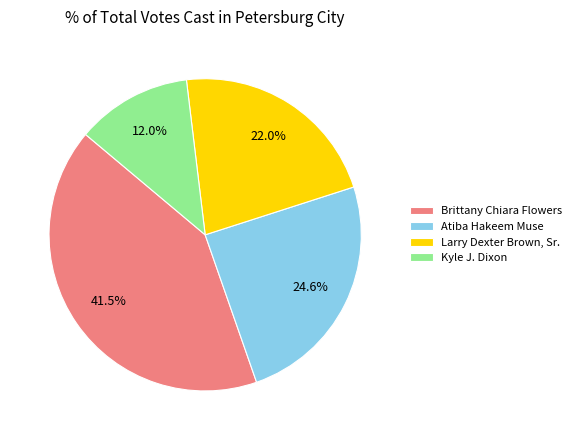

What percentage is the Larry Dexter Brown, Sr. slice, to the nearest percent?

22%